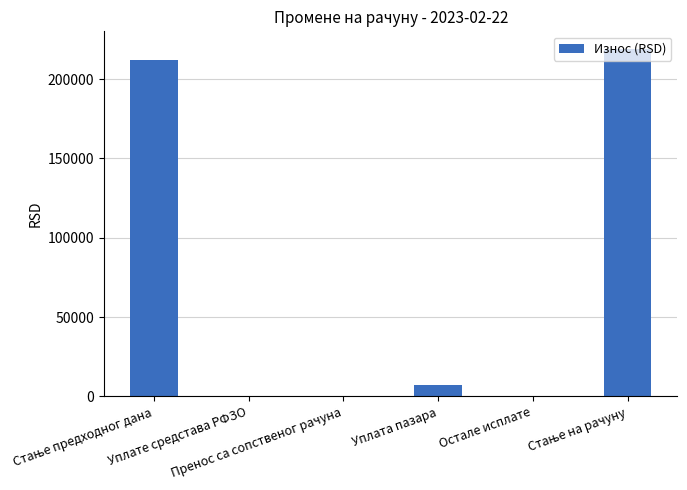

Are the bars horizontal?

No